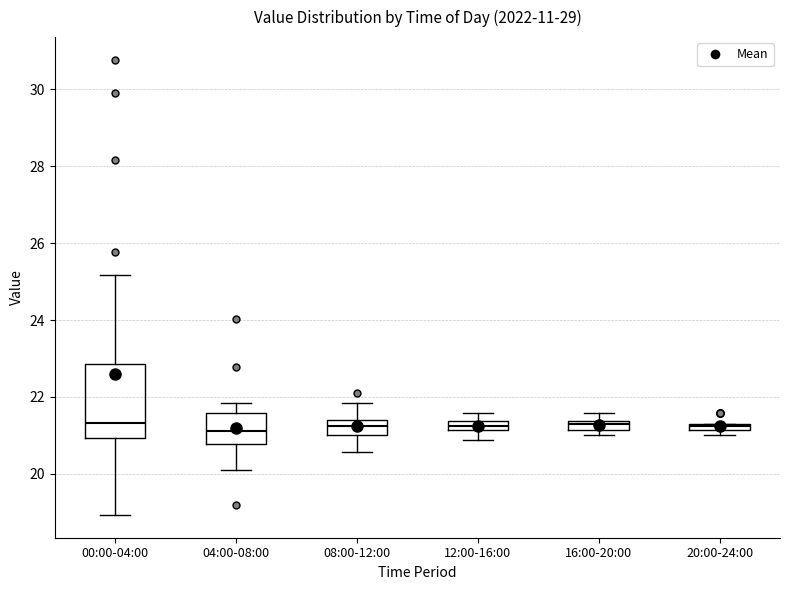

Where is the upper edge of the box for 12:00-16:00 on the y-axis? The values are not printed on the chart, so give them approximately, as read against the axis.

21.4